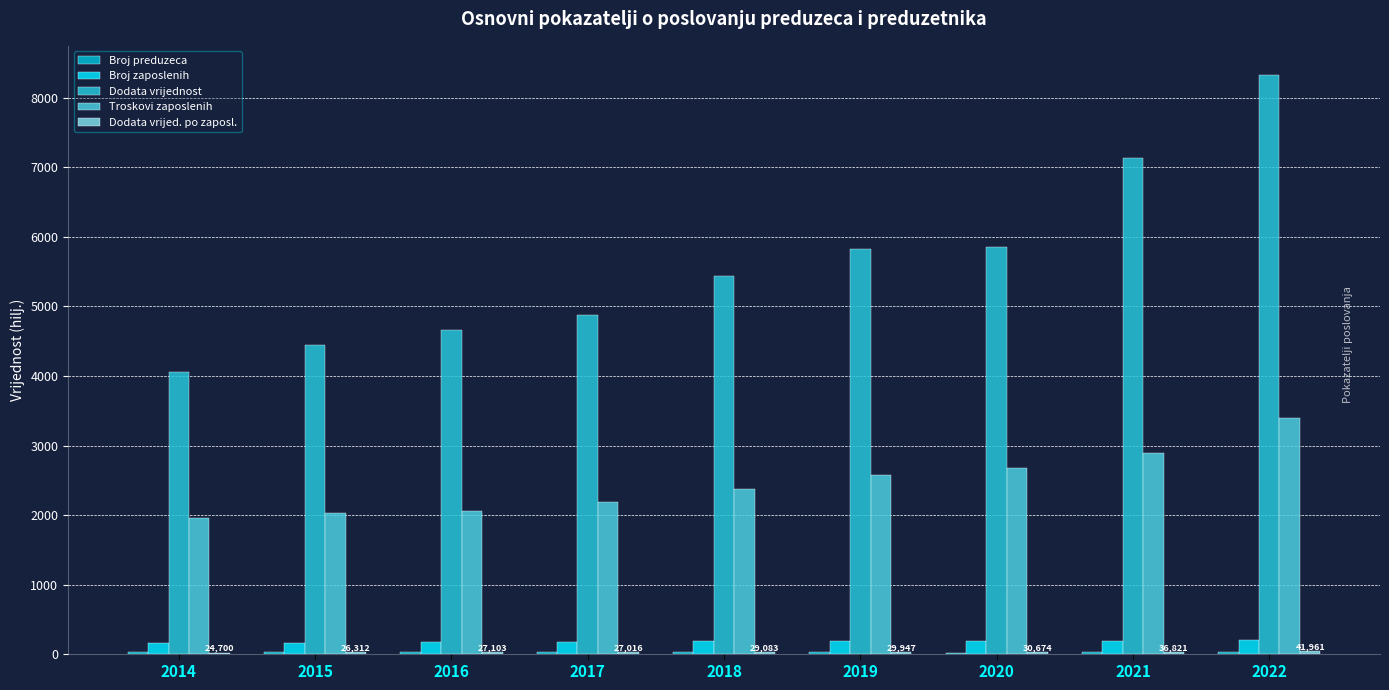

What is the spread (max minus min) of values at 2019?

5792.7